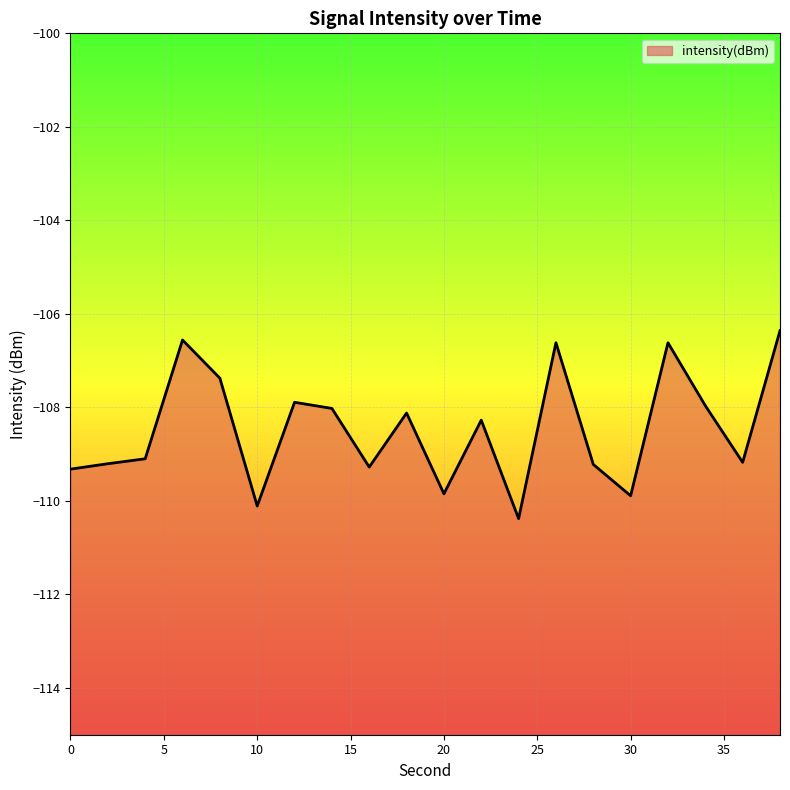

What is the value of the 7th point from the left?

-107.9